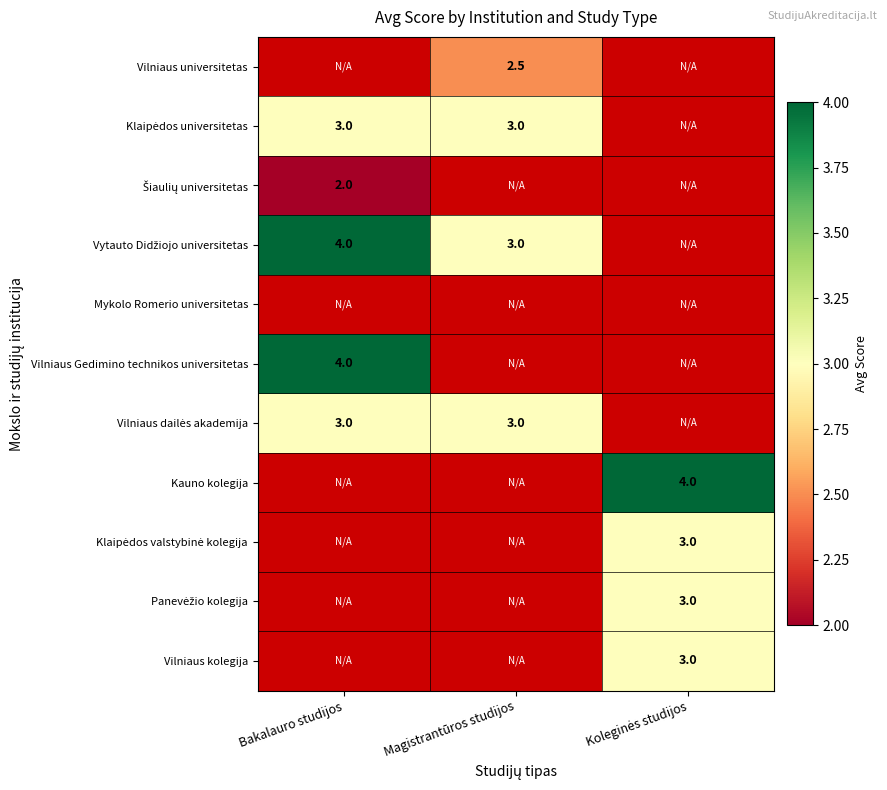

Is it true that Klaipėdos universitetas equals 1.5 at Magistrantūros studijos?

False